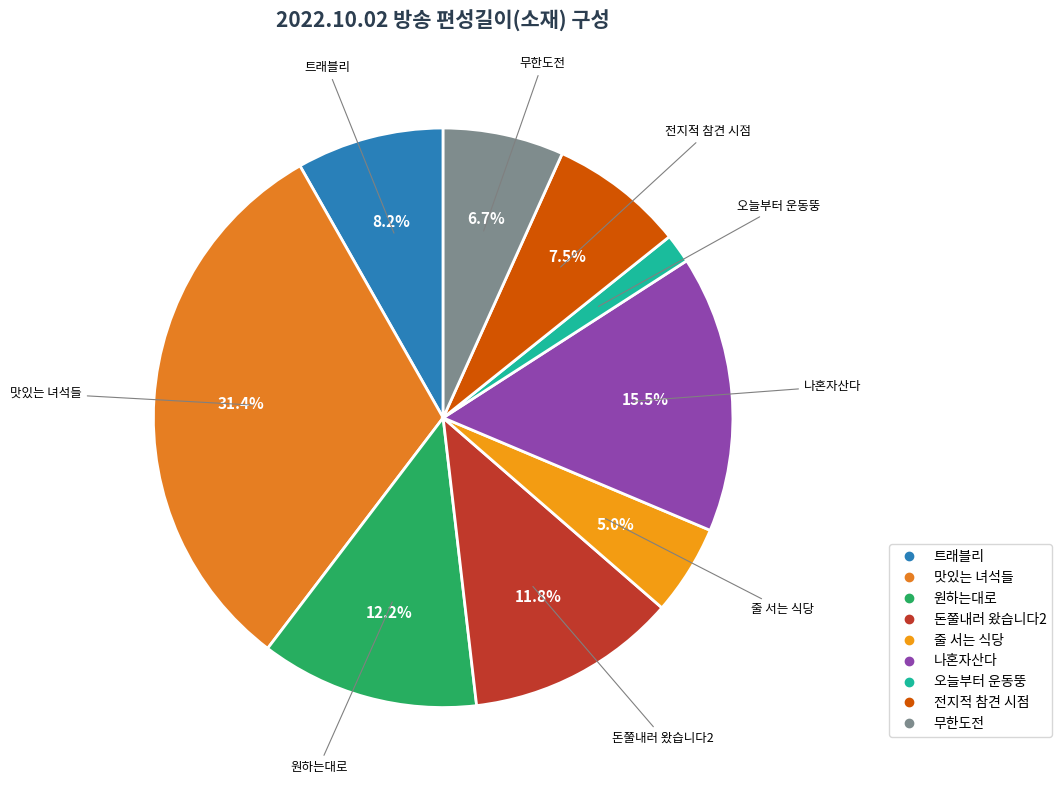

How many slices are in this pie chart?

9